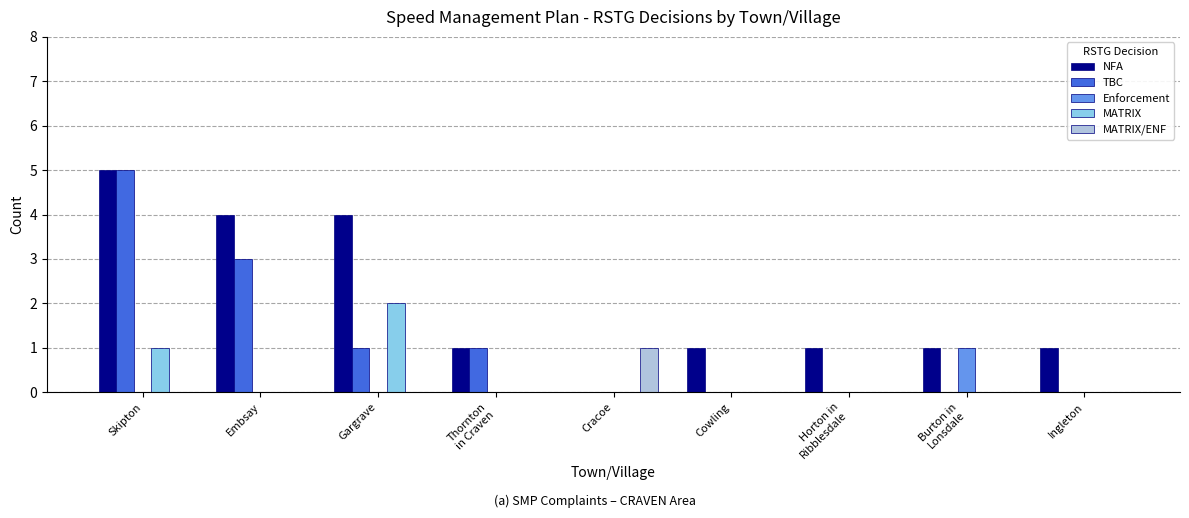

What is the maximum value shown in the chart?

5